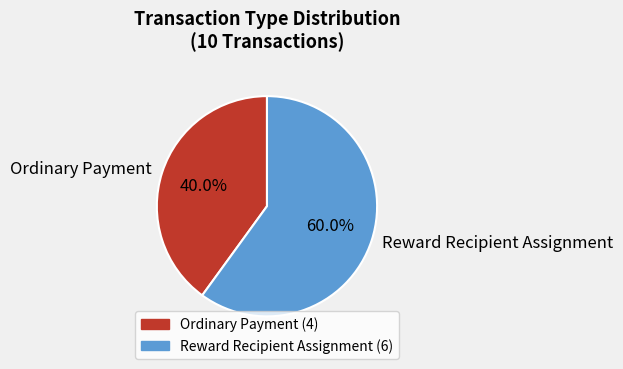

What portion of the pie excludes Reward Recipient Assignment?

40.0%